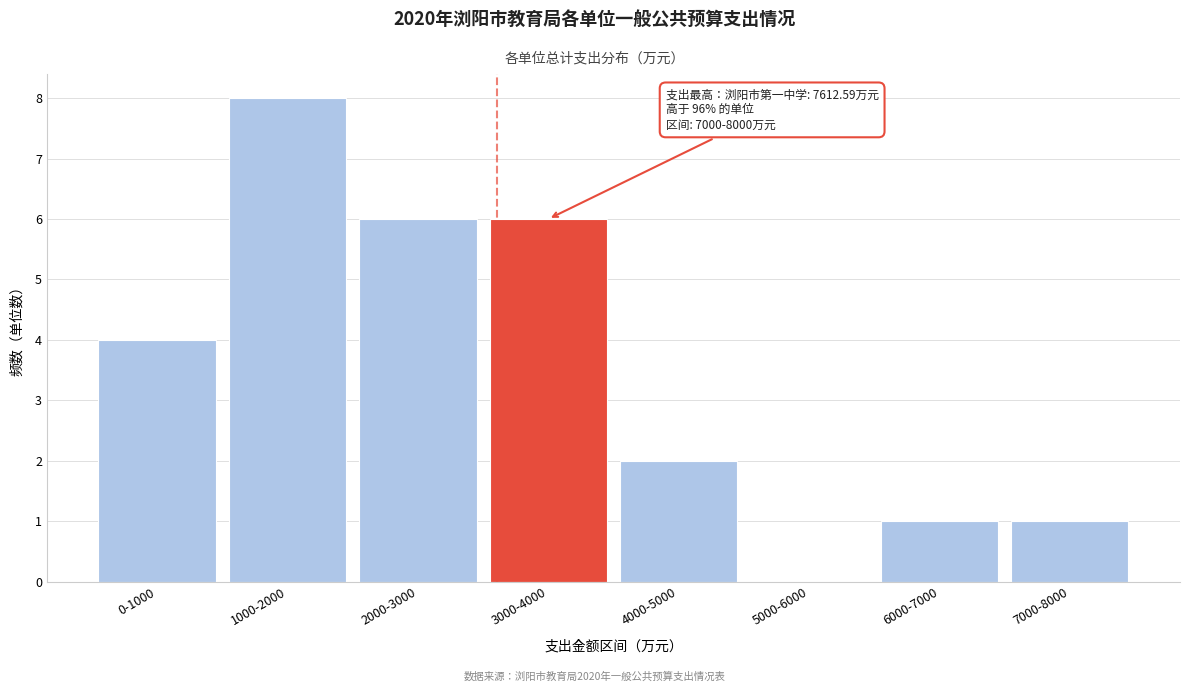

Reading left to right, what are all the values shown in this chart?

0-1000=4	1000-2000=8	2000-3000=6	3000-4000=6	4000-5000=2	5000-6000=0	6000-7000=1	7000-8000=1